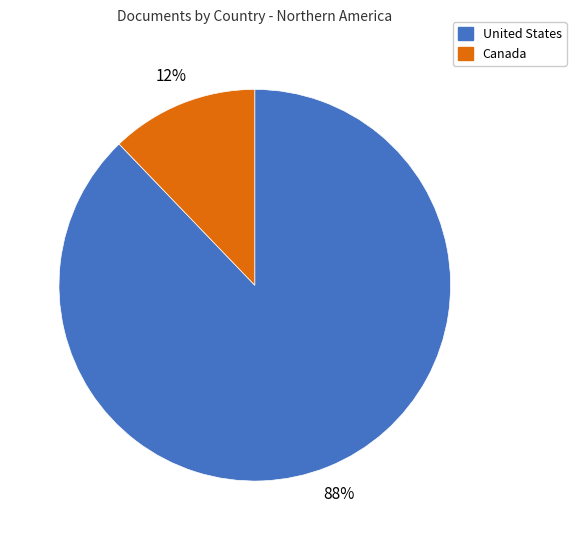

To the nearest percent, what is the difference between the United States and Canada slice percentages?

76%